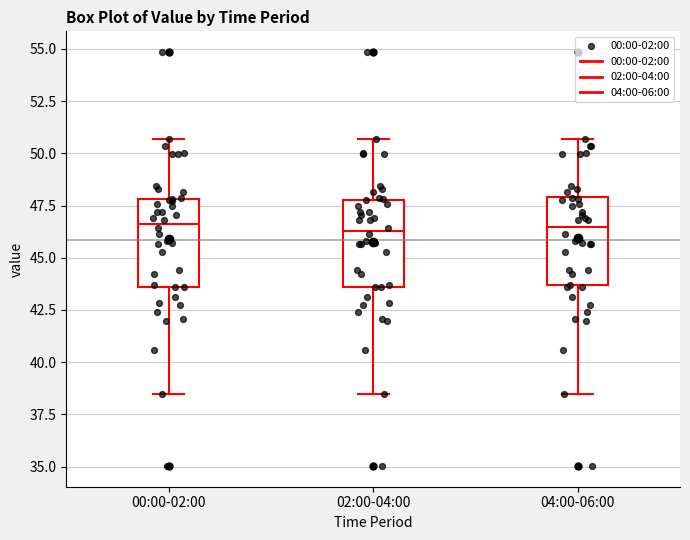

Reading left to right, read every box against the y-axis: the position of its median line, the range the box covers, and the ends of its whiskers. The values are not printed on the chart, so give them approximately, as read against the axis.

00:00-02:00: median 46.5, box 43.5 to 48.0, whiskers 38.5 to 50.5
02:00-04:00: median 46.5, box 43.5 to 48.0, whiskers 38.5 to 50.5
04:00-06:00: median 46.5, box 43.5 to 48.0, whiskers 38.5 to 50.5